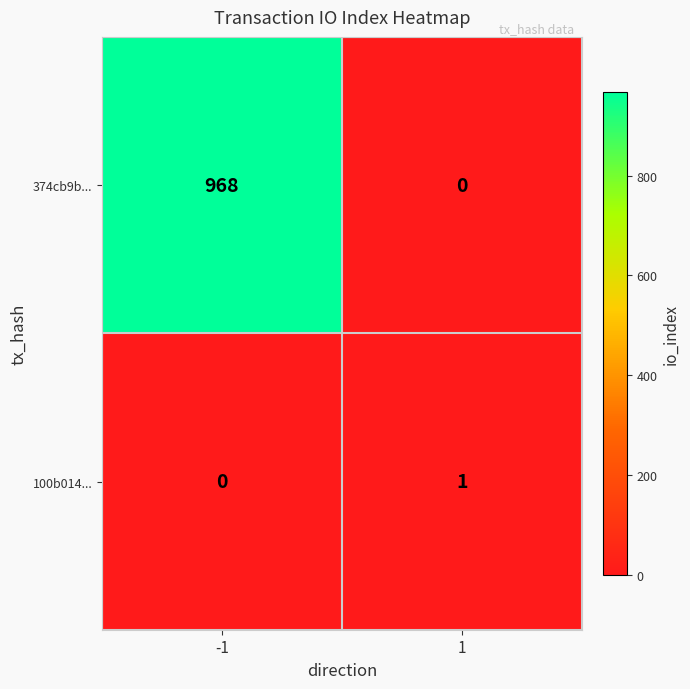

What is the difference between the highest and lowest values at 1?

1